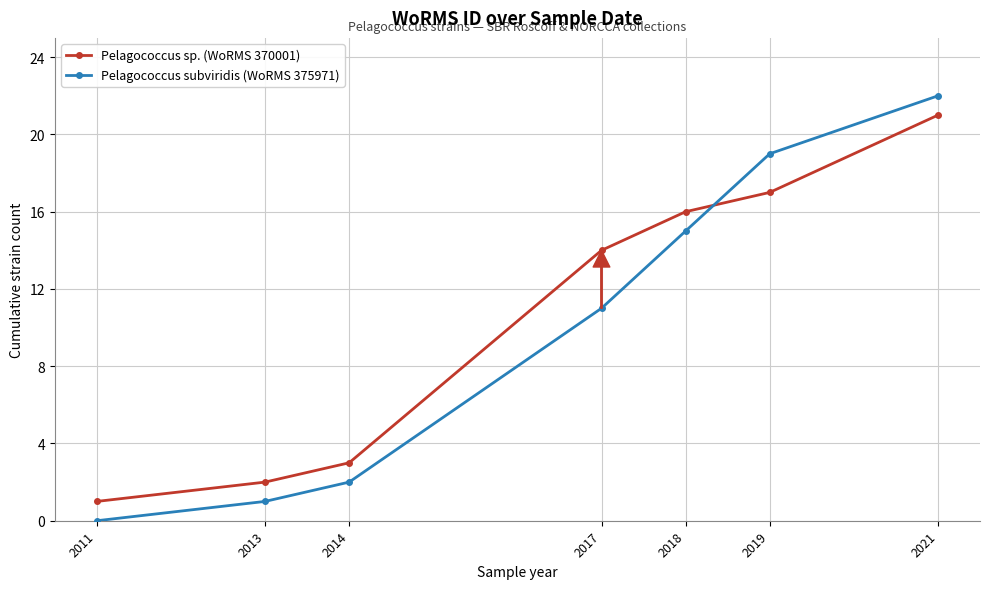

How many intersections are there between Pelagococcus subviridis (WoRMS 375971) and Pelagococcus sp. (WoRMS 370001)?

1